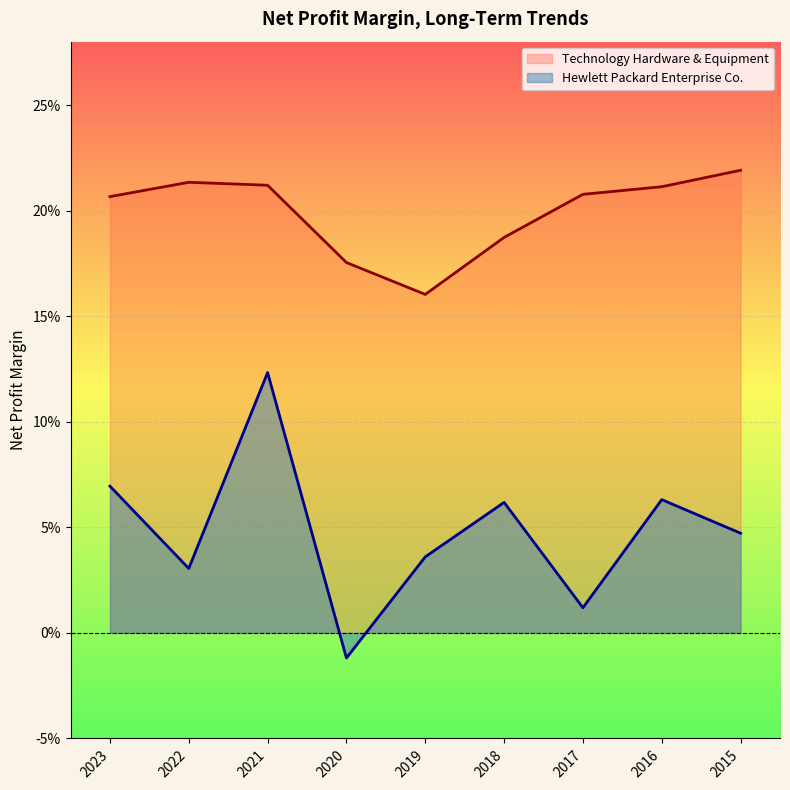

True or false: Technology Hardware & Equipment and Hewlett Packard Enterprise Co. intersect in this chart.

False